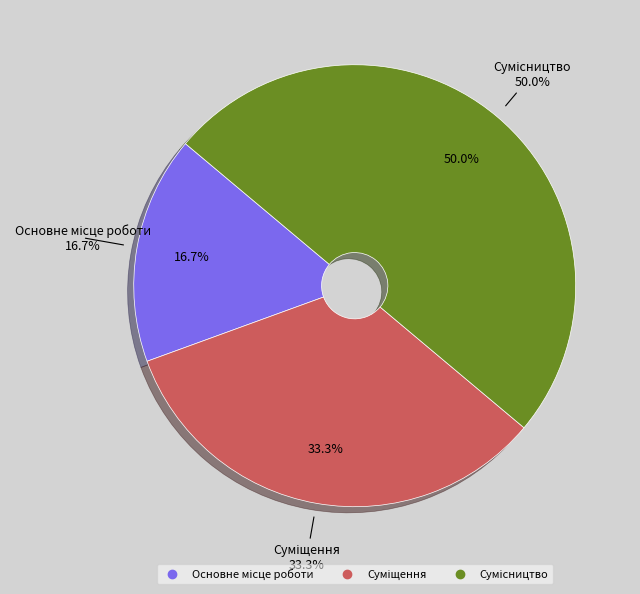

What is the change in value from Суміщення to Сумісництво?

+1